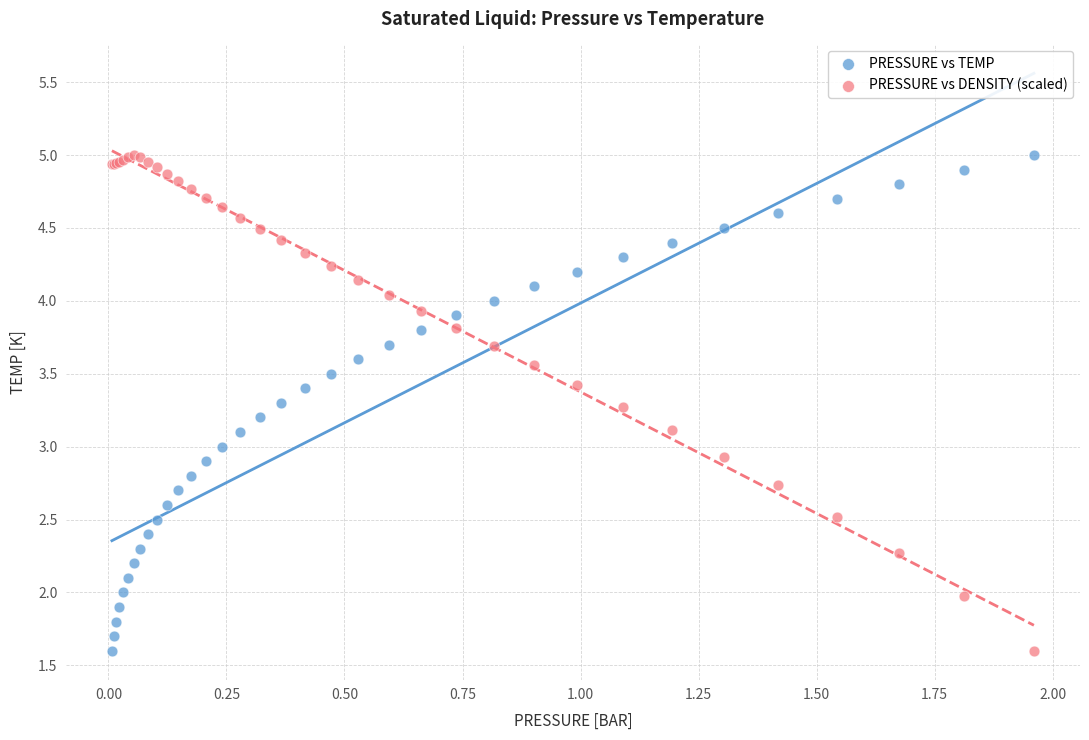

What is the X range (max minus min) for the scatter plot?

2.0